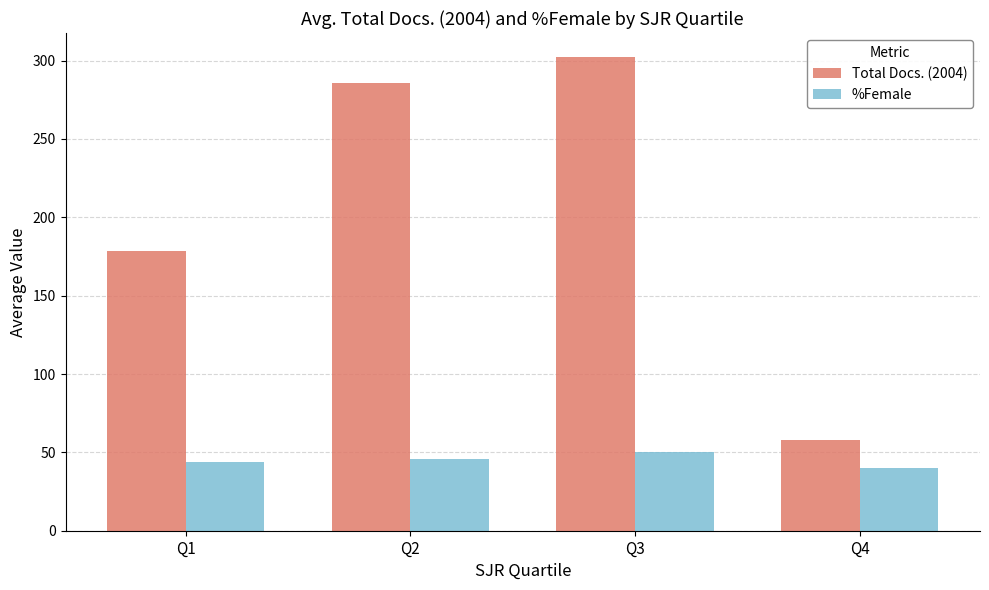

How many bars are there in each group?

2